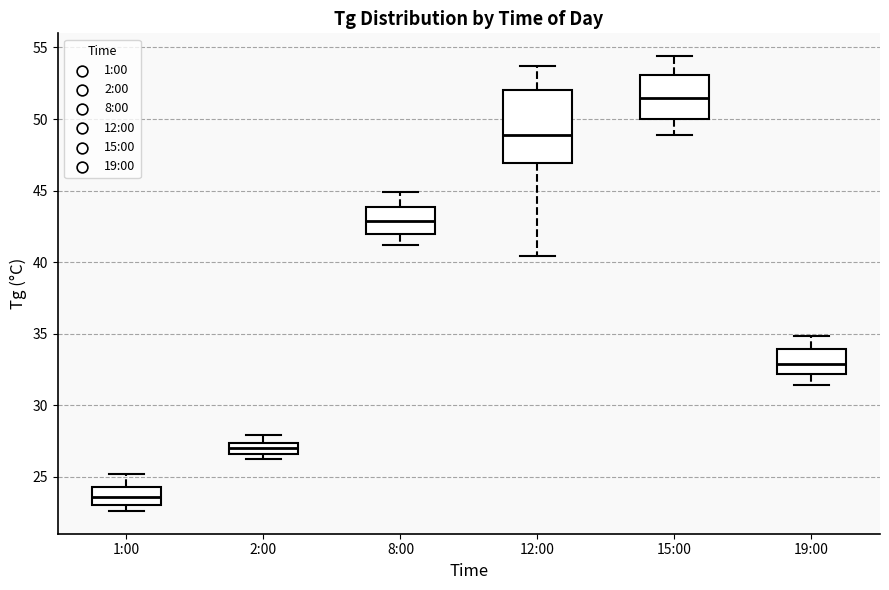

Which box's median line is the highest?

15:00